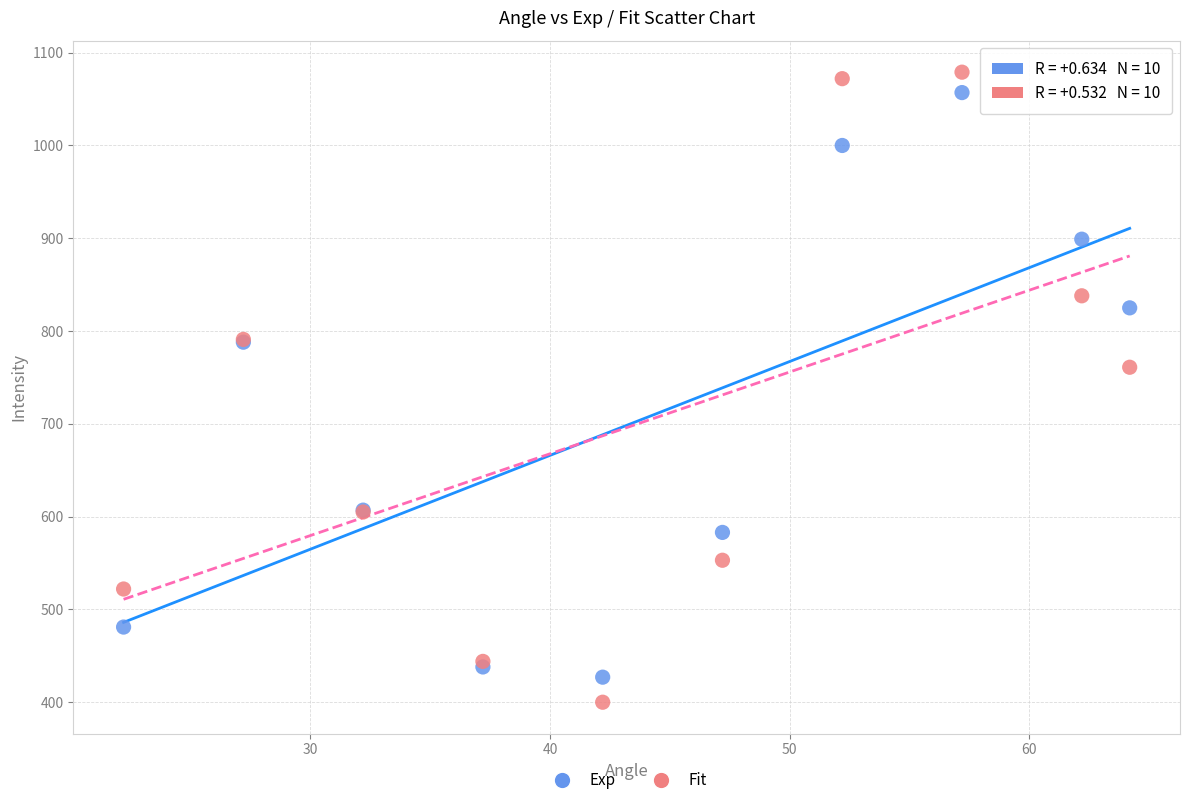

Across all series, what Y value is closest to 739?

761